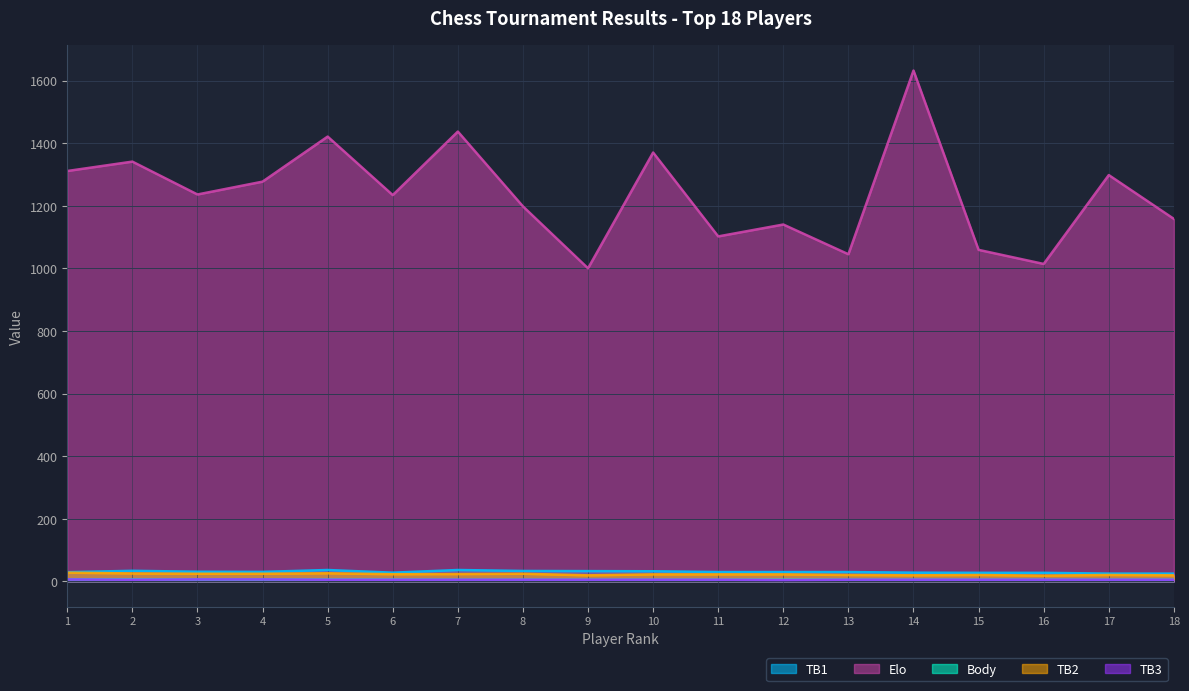

What is the spread (max minus min) of values at 8?

1193.0